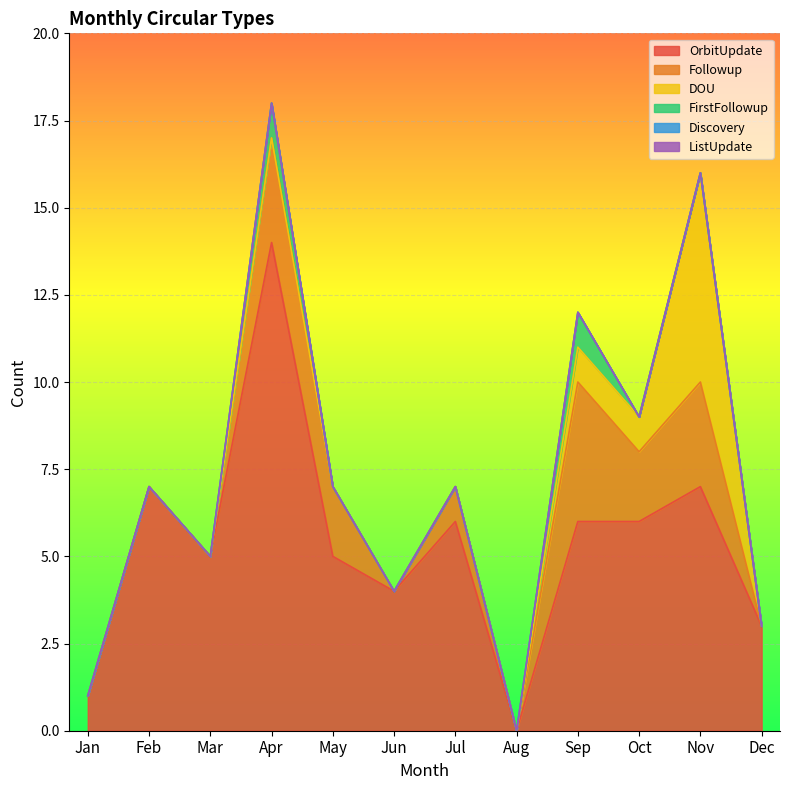

At how many categories does at least one series exceed 8?

1